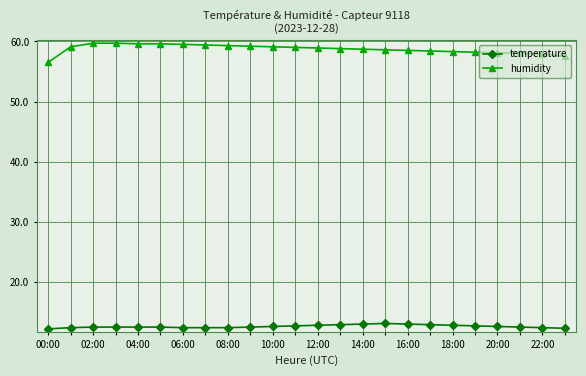

What is the minimum value for humidity?

56.5